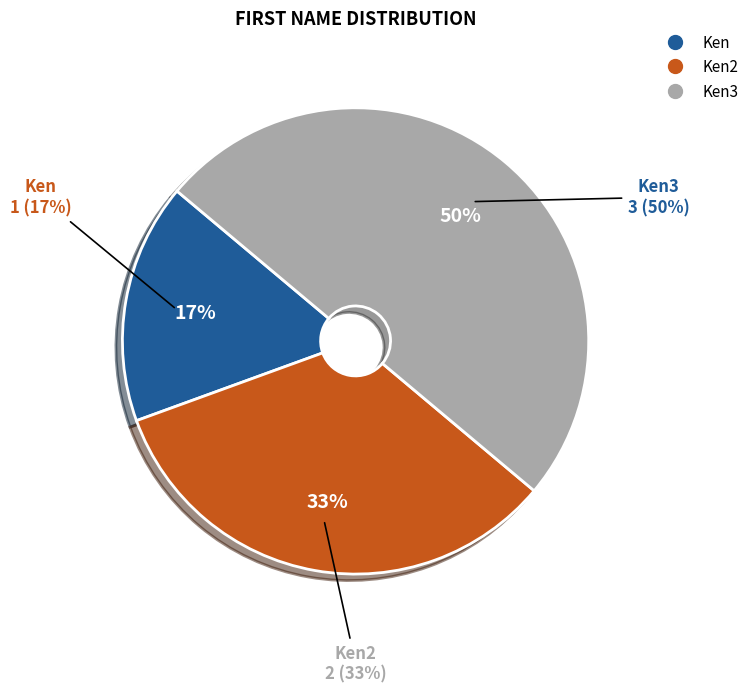

To the nearest percent, what is the difference between the Ken2 and Ken slice percentages?

17%